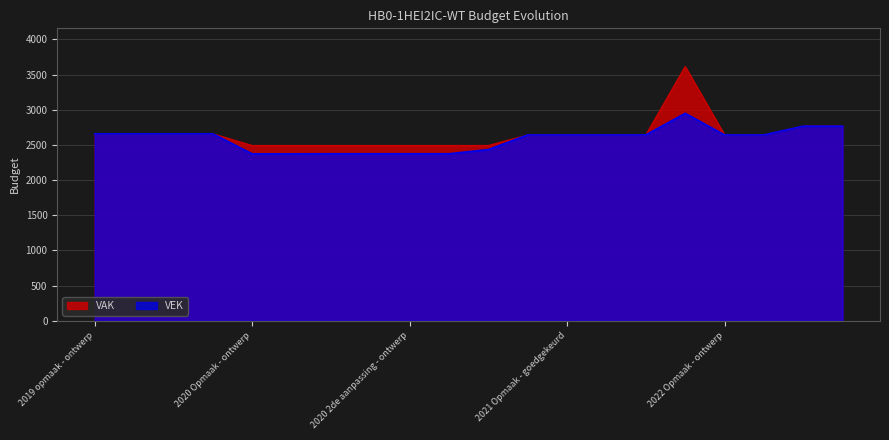

What is the sum of all VAK values?

53077